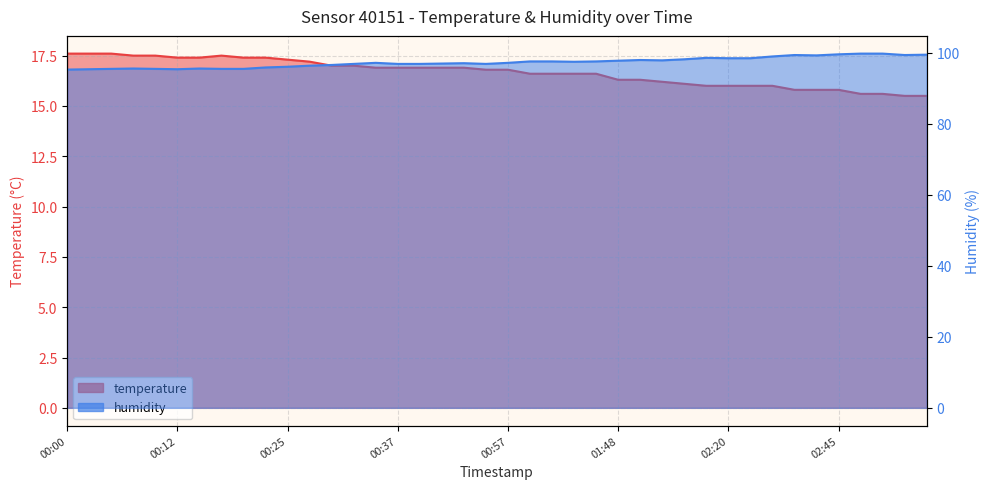

Reading left to right, what are all the values shown in this chart?

temperature: 17.6	17.6	17.6	17.5	17.5	17.4	17.4	17.5	17.4	17.4	17.3	17.2	17.0	17.0	16.9	16.9	16.9	16.9	16.9	16.8	16.8	16.6	16.6	16.6	16.6	16.3	16.3	16.2	16.1	16.0	16.0	16.0	16.0	15.8	15.8	15.8	15.6	15.6	15.5	15.5
humidity: 95.3	95.4	95.5	95.6	95.5	95.4	95.6	95.5	95.5	95.9	96.1	96.4	96.6	96.9	97.2	96.9	96.9	97.0	97.1	96.9	97.2	97.6	97.6	97.5	97.6	97.8	98.0	97.9	98.2	98.6	98.5	98.5	99.0	99.4	99.3	99.6	99.8	99.8	99.4	99.5